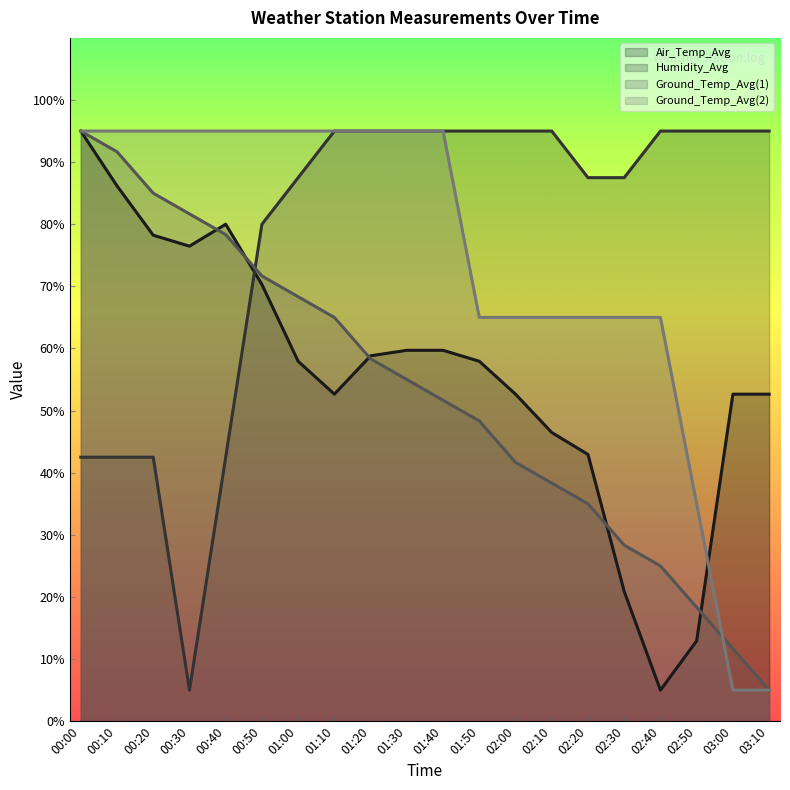

What is the value of the Ground_Temp_Avg(2) point at the 20th from the left?

5.0